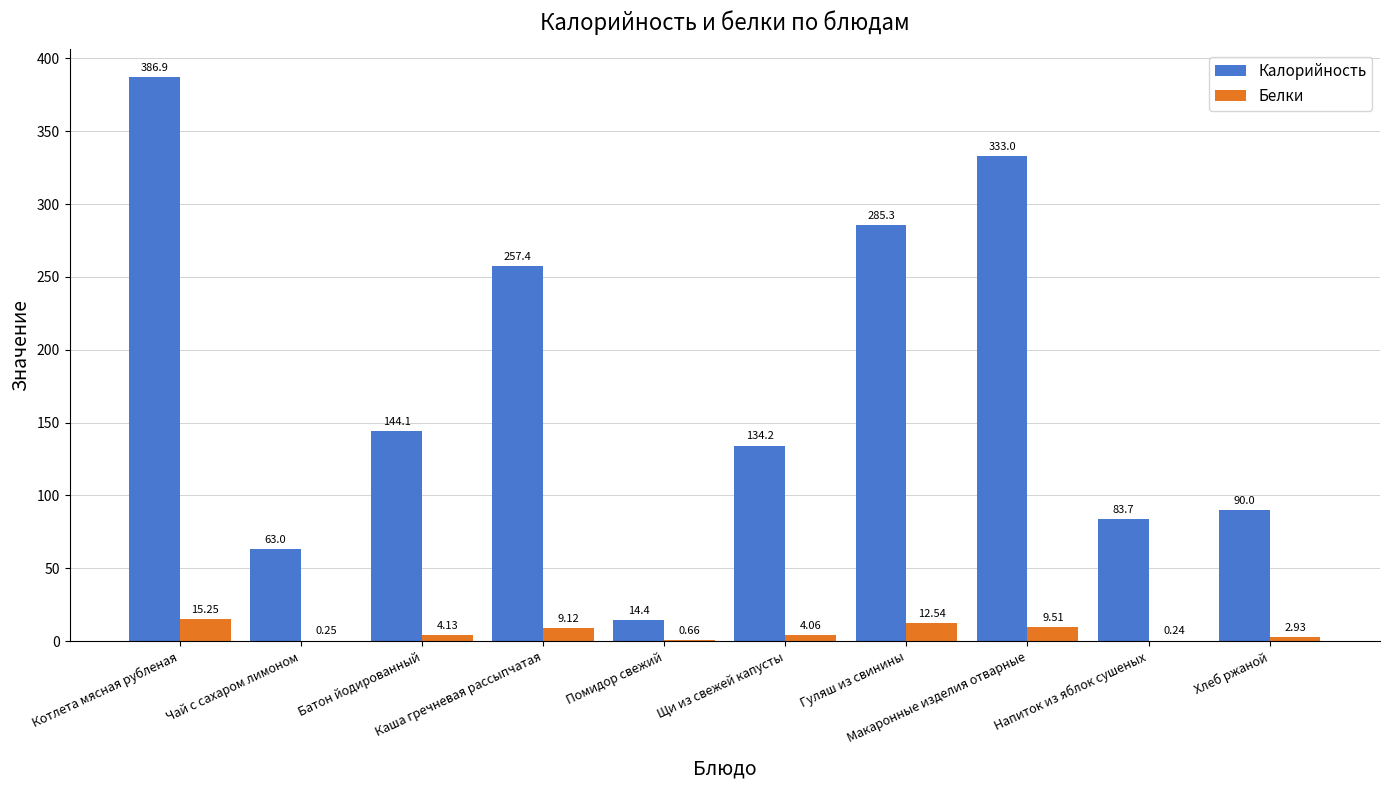

Which series has the largest total across all categories?

Калорийность